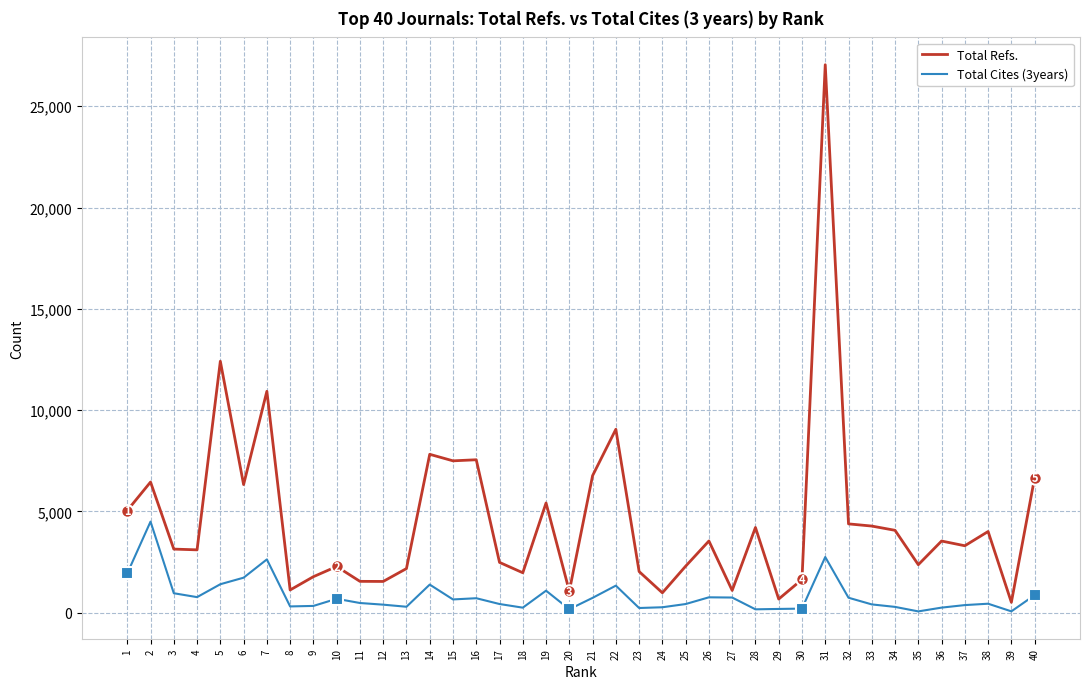

What is the average value of the Total Cites (3years) series?

809